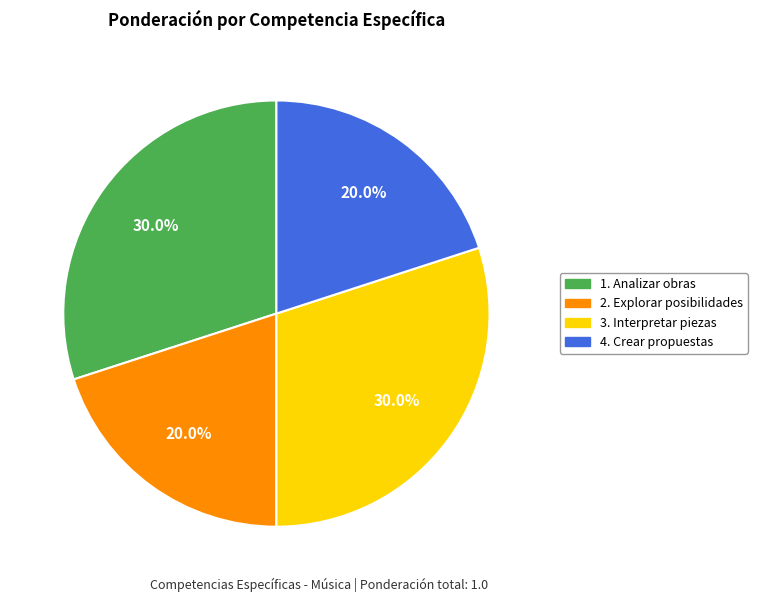

Count the number of slices in the pie.

4